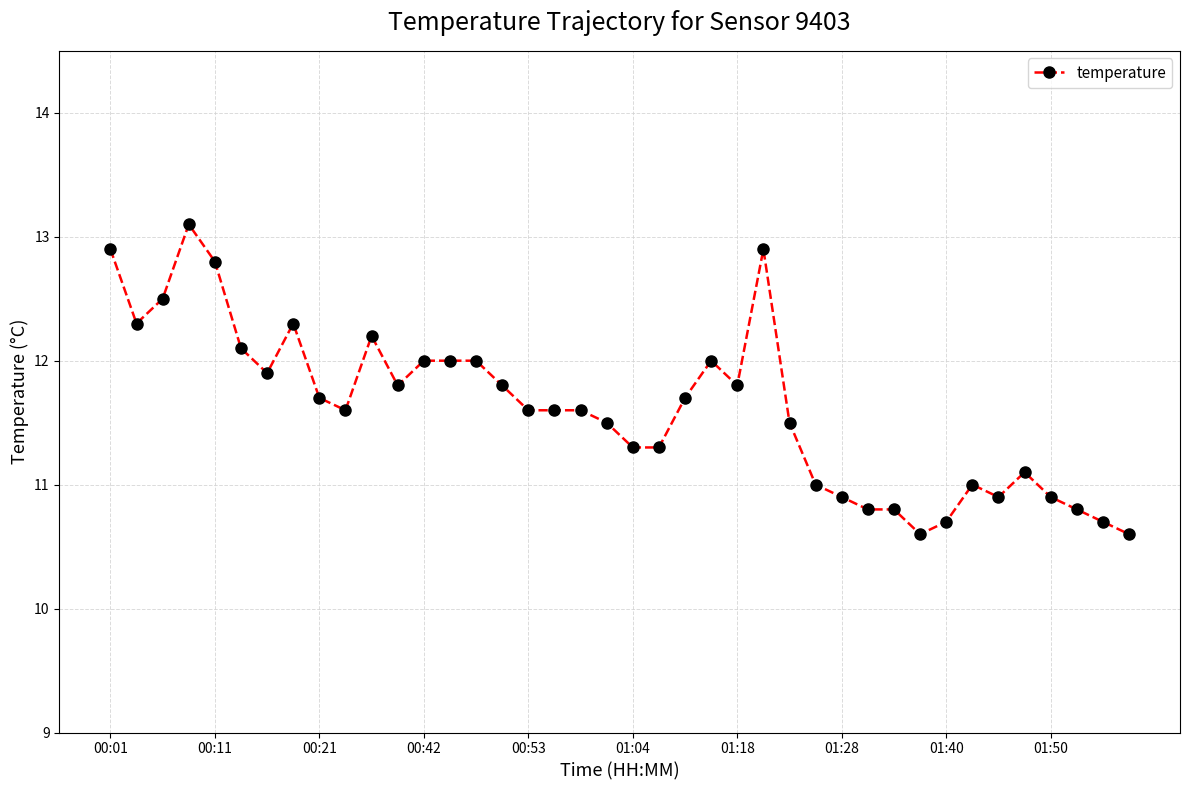

True or false: there are more than 1 points higher than both neighbors.

True